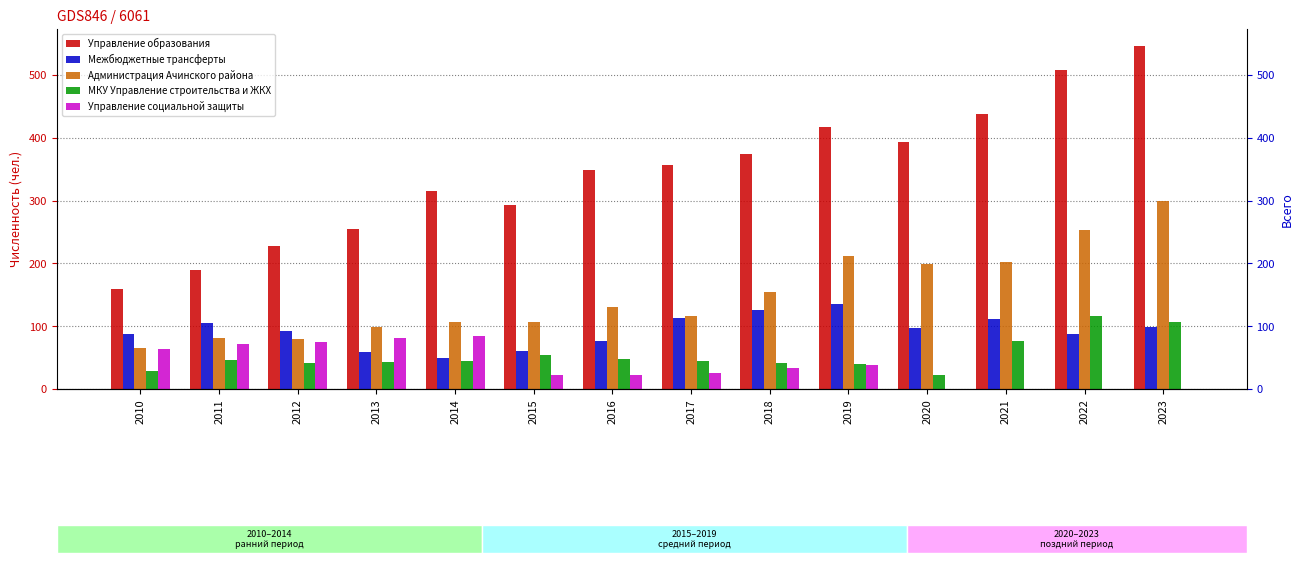

How many groups of bars are there?

14